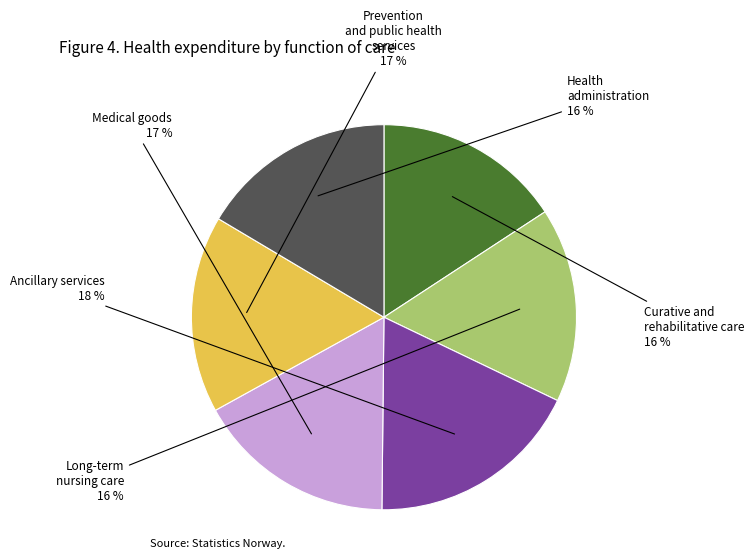

To the nearest percent, what is the difference between the largest and smallest slice percentages?

2%